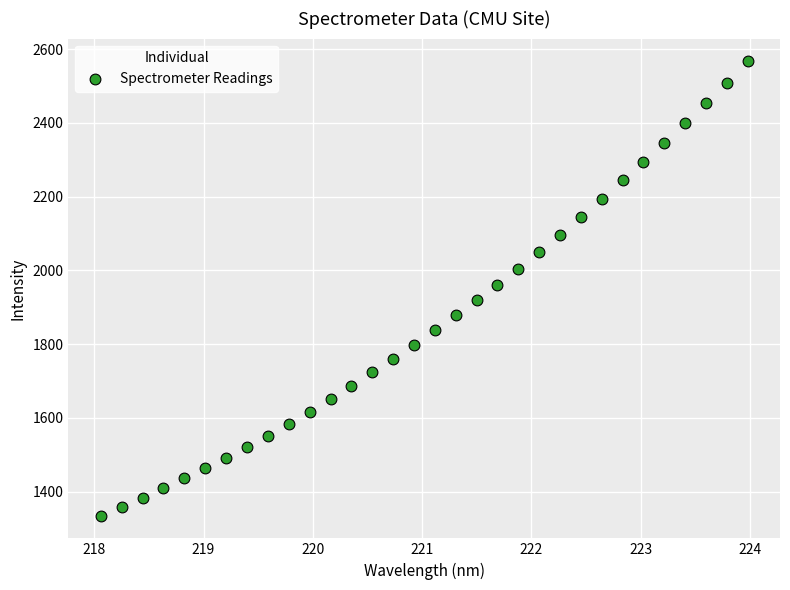

What is the range of Y values (max minus min)?

1232.0